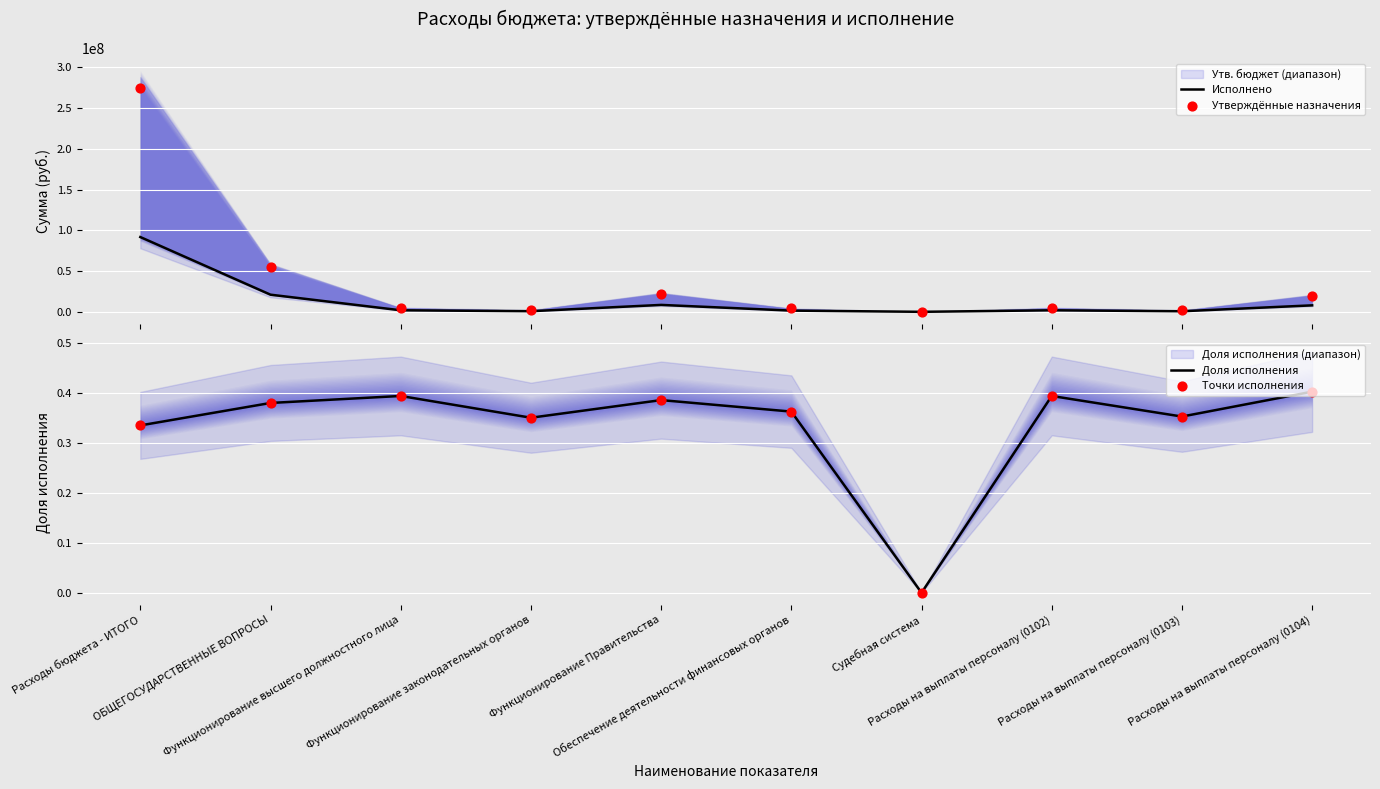

What is the highest value of the Исполнено series?

91700729.1